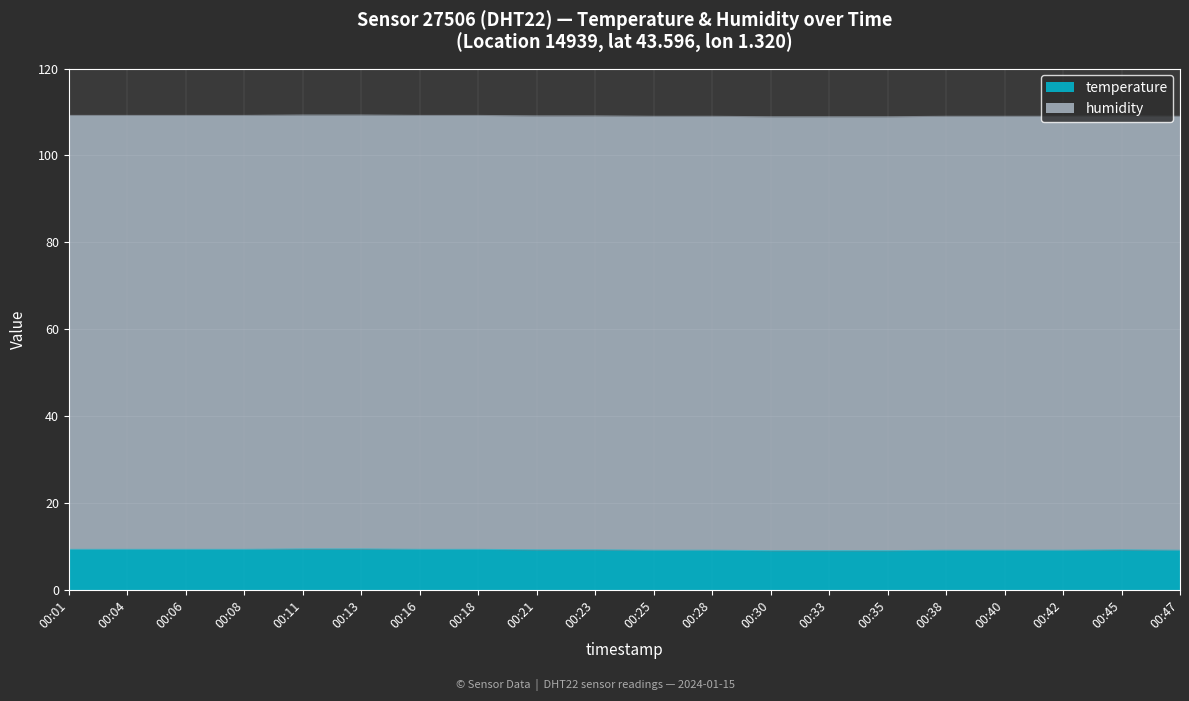

What is the difference between the maximum and minimum values?

0.4